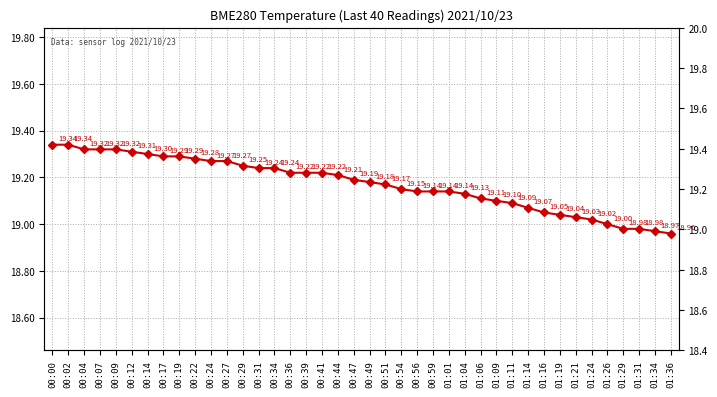

Between 00:14 and 01:19, which is larger?

00:14